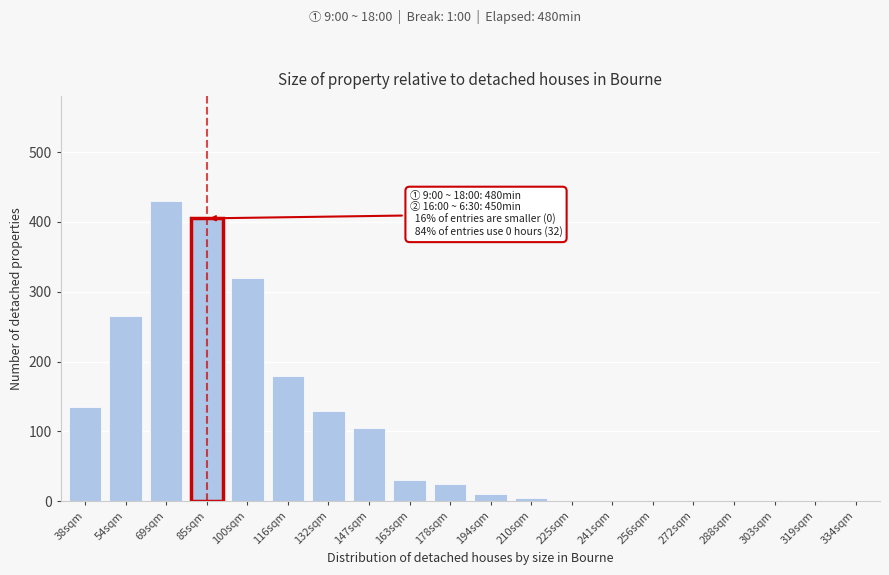

Reading left to right, transcribe all the data shown in this chart.

38sqm=135	54sqm=265	69sqm=430	85sqm=405	100sqm=320	116sqm=180	132sqm=130	147sqm=105	163sqm=30	178sqm=25	194sqm=10	210sqm=5	225sqm=0	241sqm=0	256sqm=0	272sqm=0	288sqm=0	303sqm=0	319sqm=0	334sqm=0